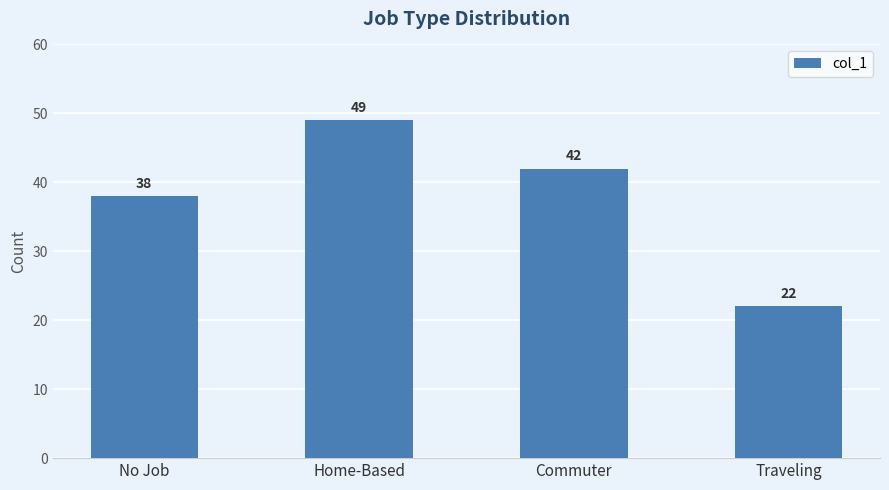

How many categories are shown in the chart?

4